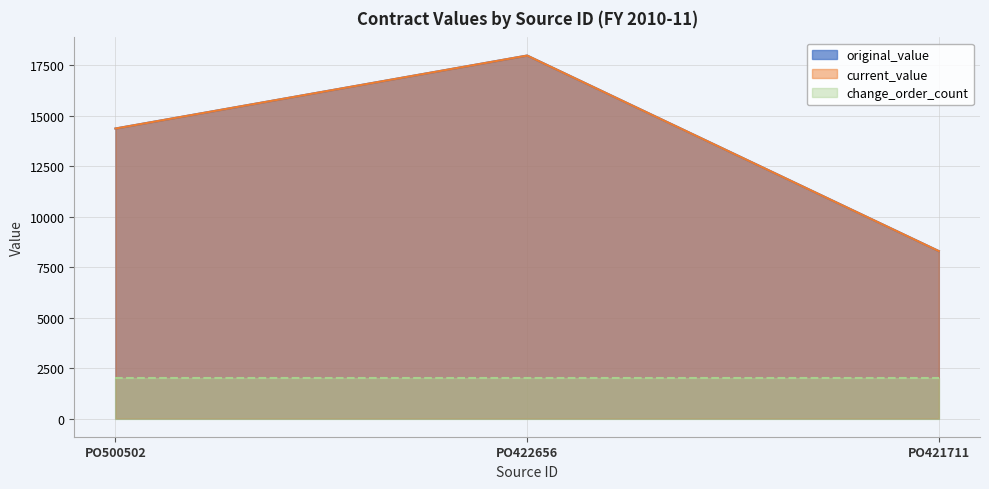

How many lines are shown in the chart?

3